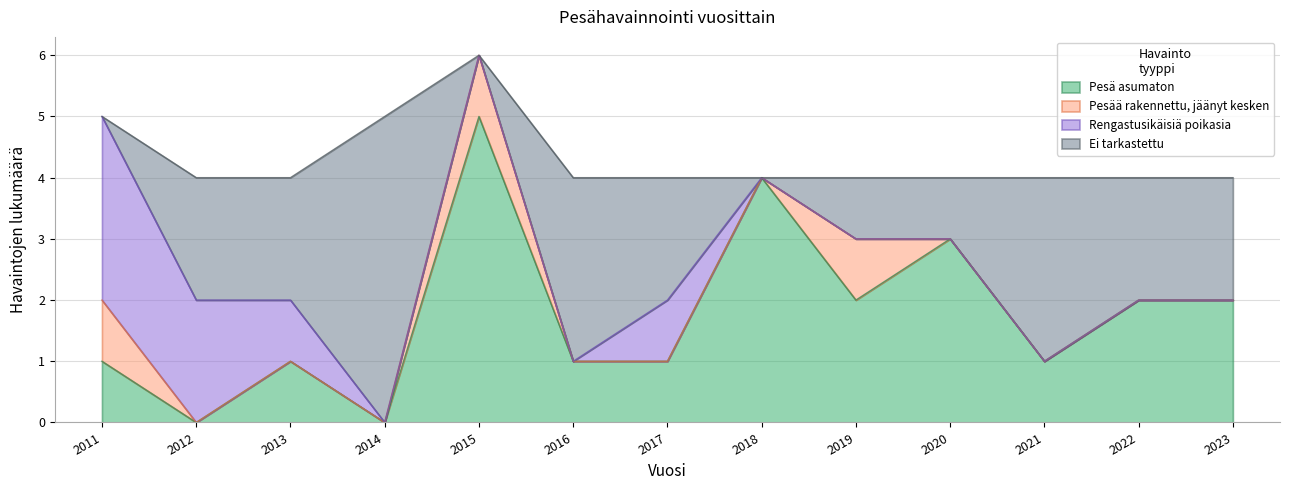

True or false: Ei tarkastettu has a value of 0 at 2011.

True